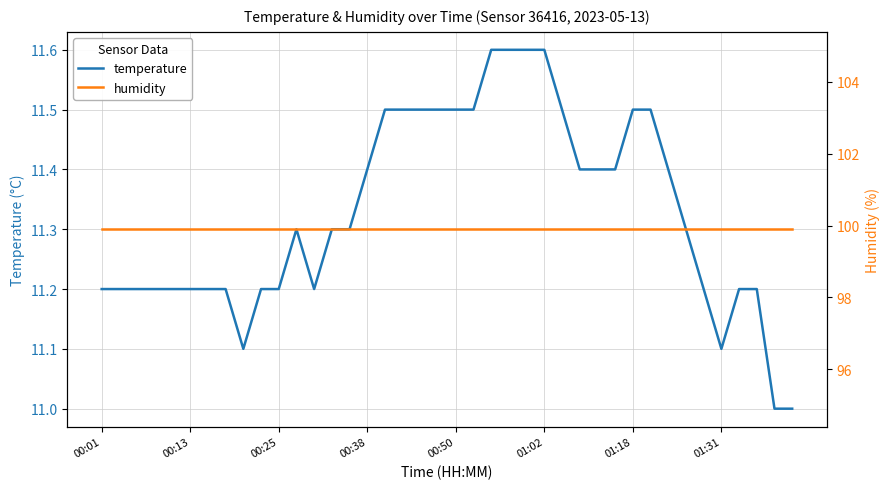

True or false: temperature has a value of 7.2 at 01:18.

False